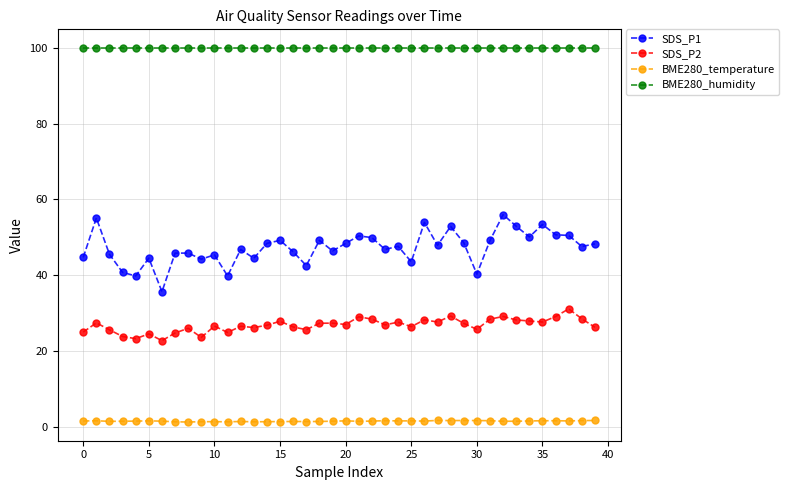

What is the difference between the maximum and minimum values in the SDS_P2 series?

8.4